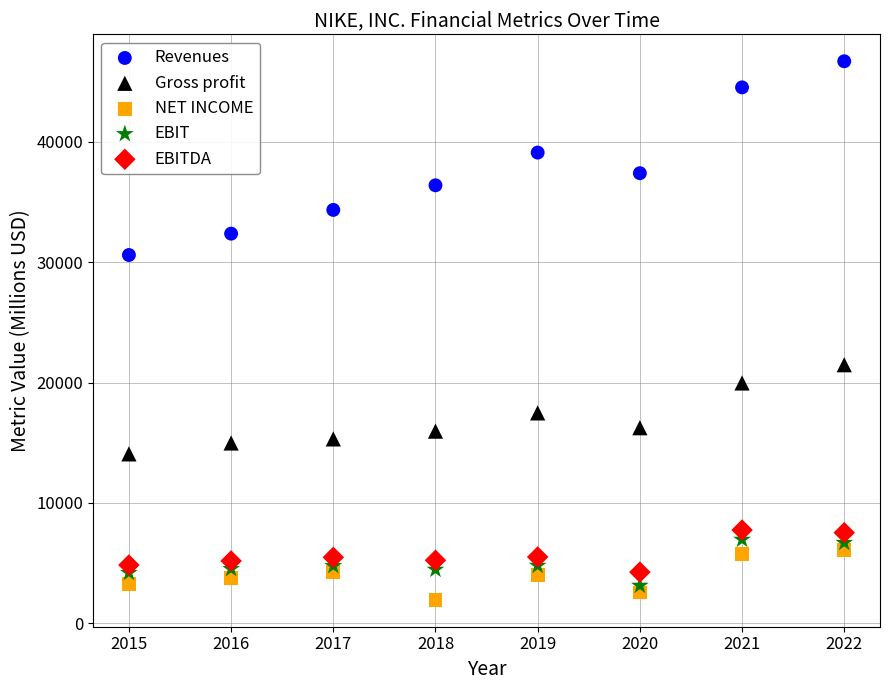

Across all data points, what is the range of X values (max minus min)?

7